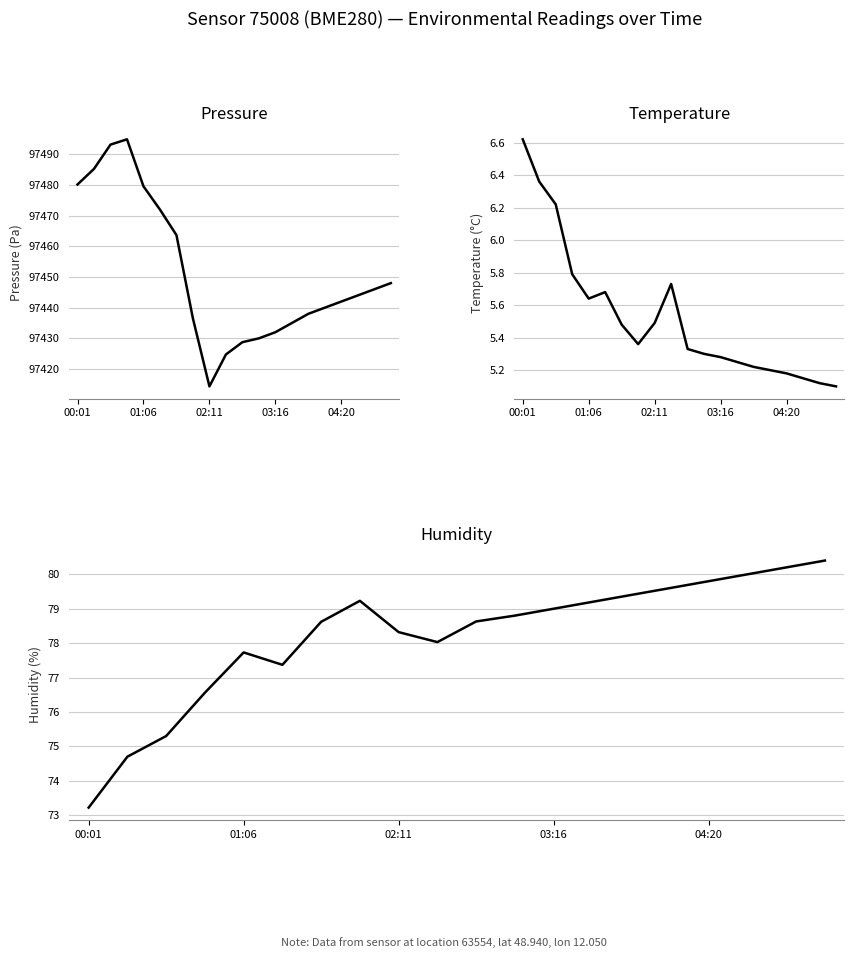

Reading left to right, transcribe all the data shown in this chart.

pressure: 97480.2	97485.2	97493.2	97494.9	97479.6	97472.0	97463.7	97436.4	97414.3	97424.8	97428.8	97430.0	97432.0	97435.0	97438.0	97440.0	97442.0	97444.0	97446.0	97448.0
temperature: 6.6	6.4	6.2	5.8	5.6	5.7	5.5	5.4	5.5	5.7	5.3	5.3	5.3	5.2	5.2	5.2	5.2	5.2	5.1	5.1
humidity: 73.2	74.7	75.3	76.6	77.7	77.4	78.6	79.2	78.3	78.0	78.6	78.8	79.0	79.2	79.4	79.6	79.8	80.0	80.2	80.4